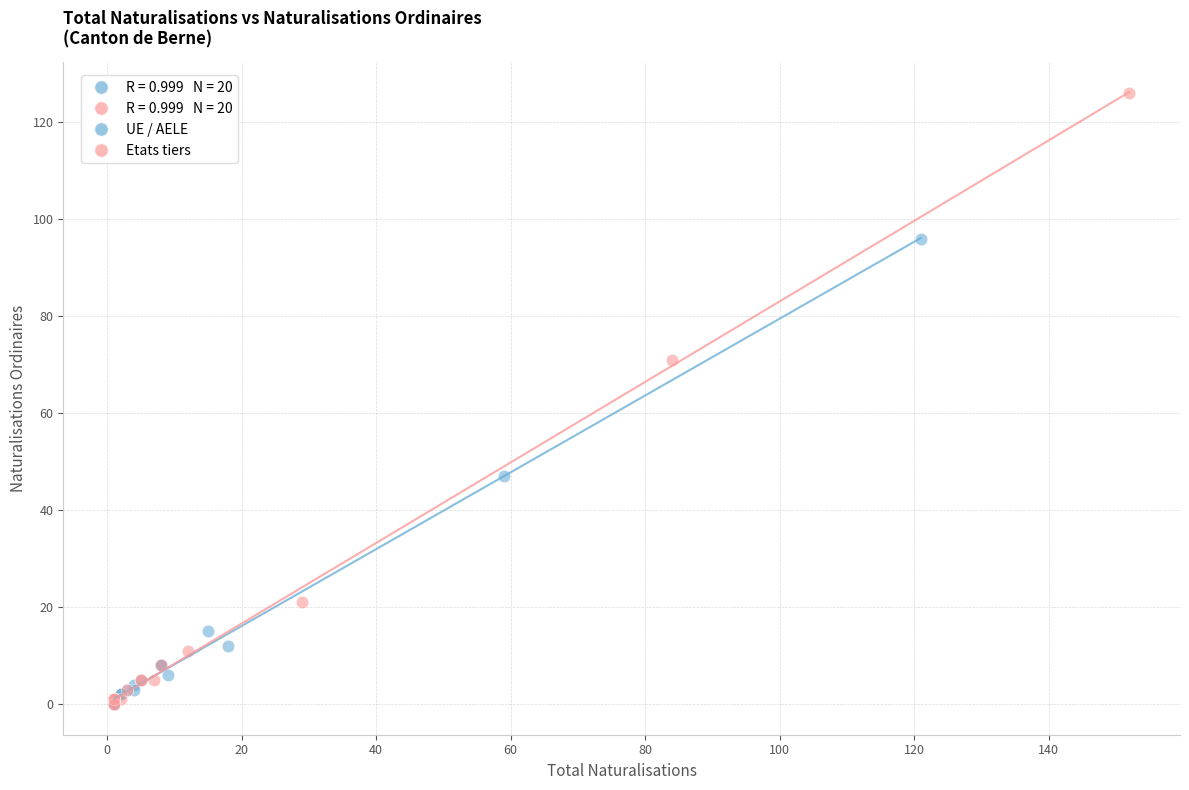

Which series has the largest Y range (max minus min)?

Etats tiers